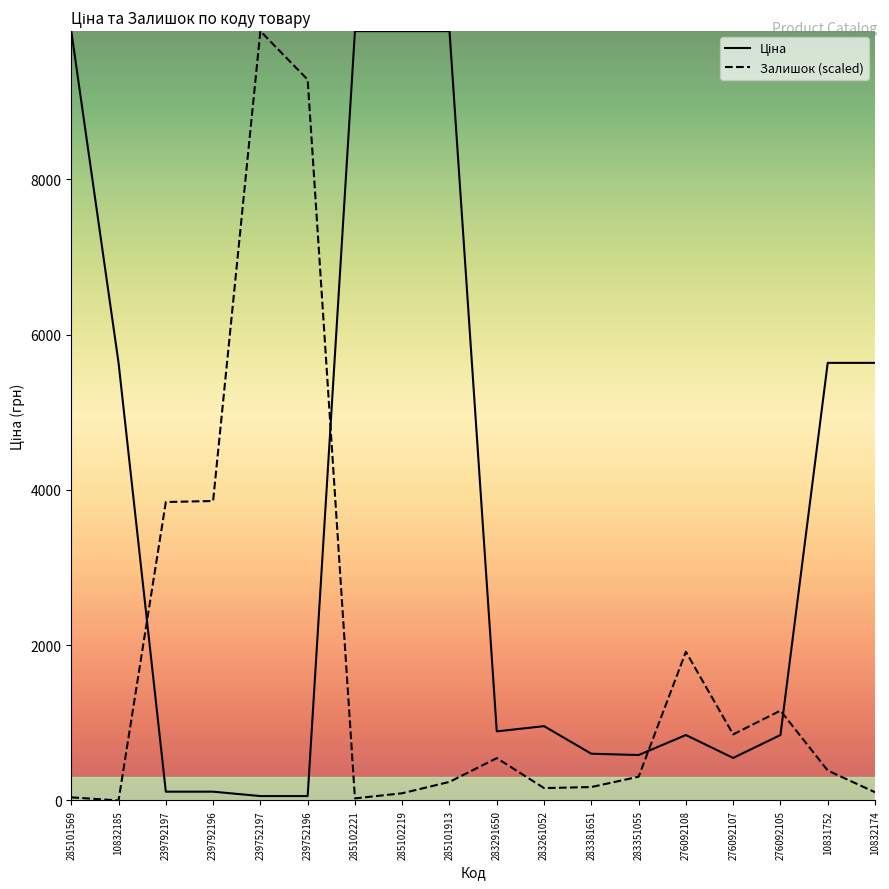

How many lines are shown in the chart?

2